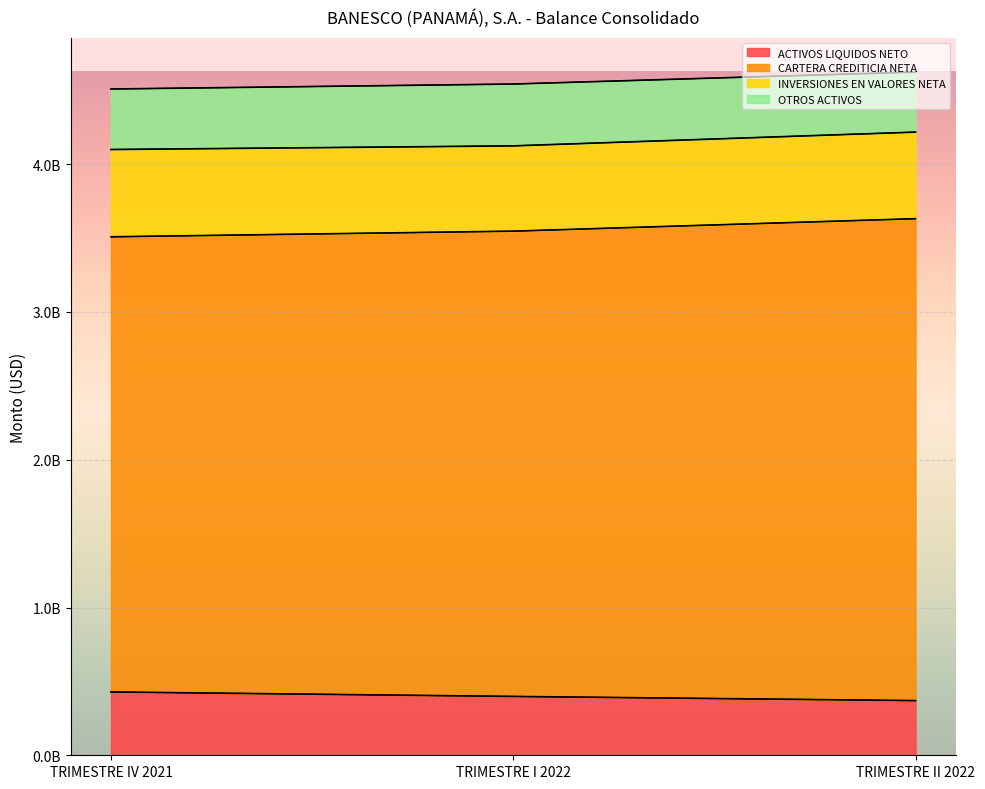

What is the difference between the ACTIVOS LIQUIDOS NETO values at TRIMESTRE I 2022 and TRIMESTRE II 2022?

28247795